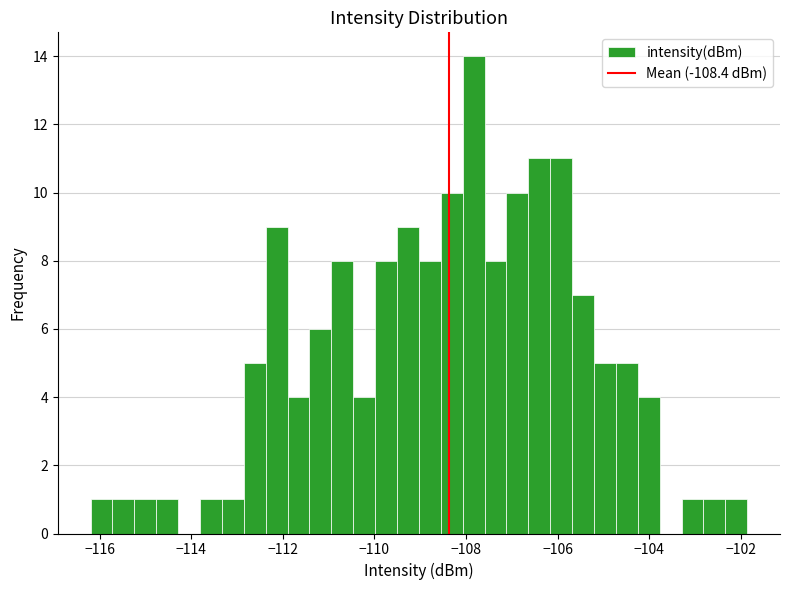

Around what value on the x-axis is the tallest bar? Give the approximate position of its centre, as read against the axis.

-107.8